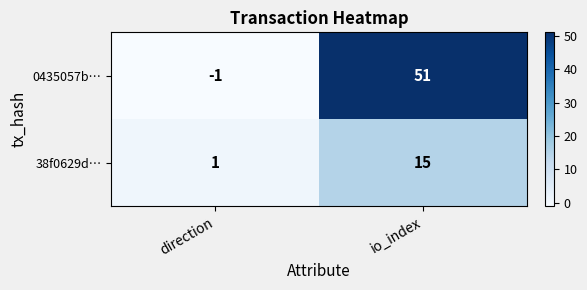

At how many categories does at least one series exceed 35?

1